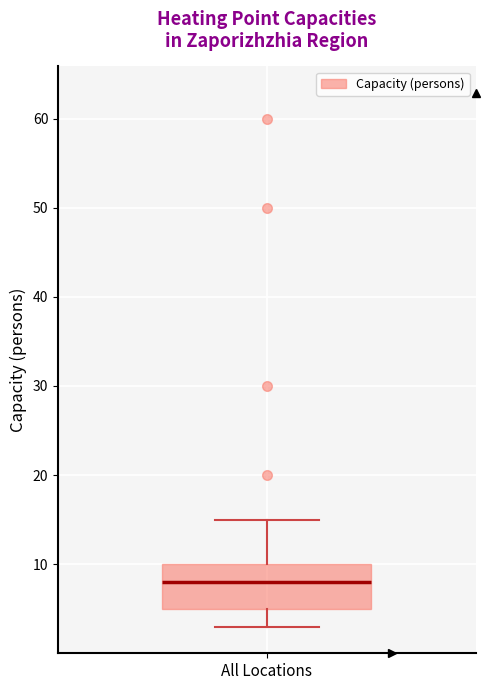

Where is the upper edge of the box for All Locations on the y-axis? The values are not printed on the chart, so give them approximately, as read against the axis.

10